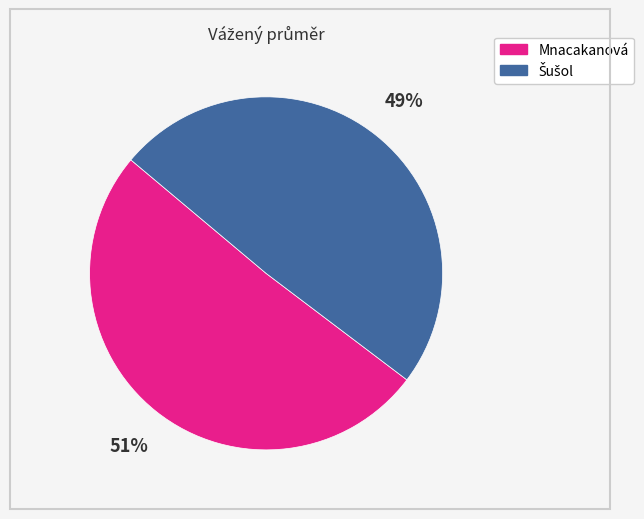

Does Mnacakanová represent more than half of the total?

Yes